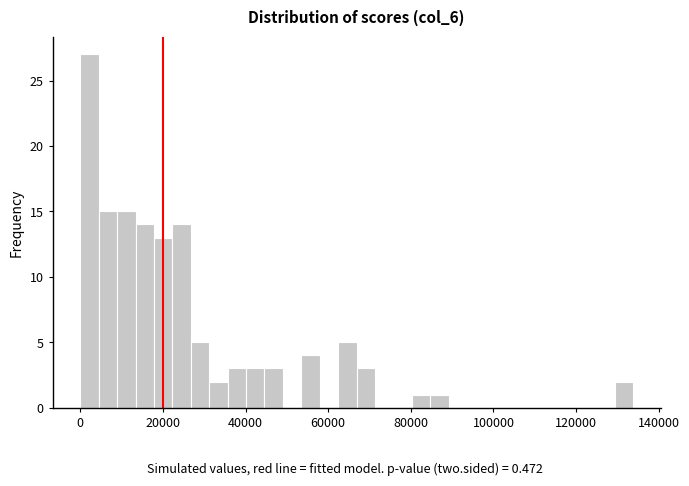

Read against the x-axis, roughly where is the centre of the tallest bar?

2000